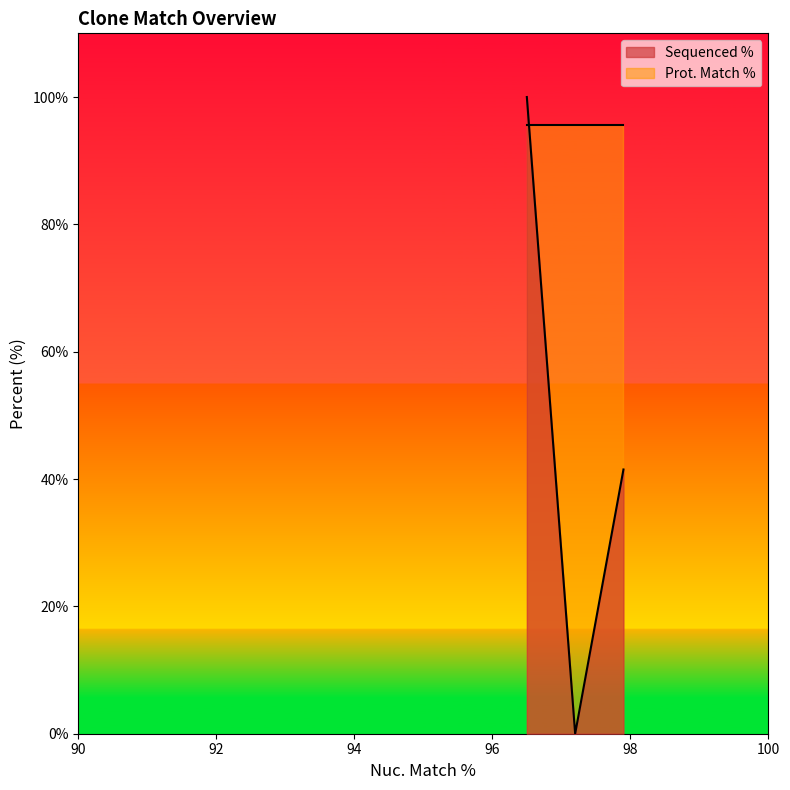

Does the chart display data point markers on the line(s)?

No